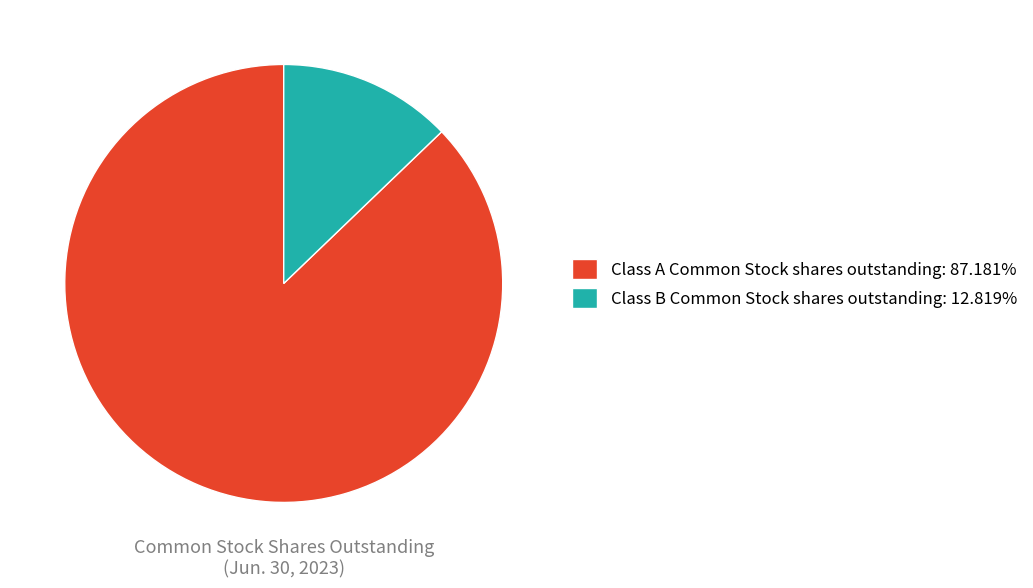

What is the smallest slice in the pie chart?

Class B Common Stock shares outstanding